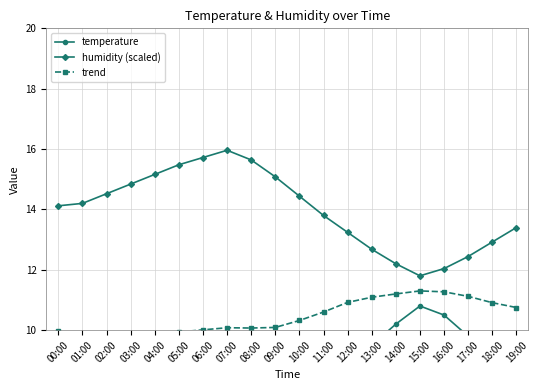

Reading left to right, what are all the values shown in this chart?

temperature: 5.8	5.3	5.0	4.8	4.6	4.4	4.3	4.2	4.5	5.1	6.2	7.4	8.6	9.5	10.2	10.8	10.5	9.8	8.9	8.1
humidity (scaled): 14.1	14.2	14.5	14.8	15.2	15.5	15.7	16.0	15.6	15.1	14.4	13.8	13.2	12.7	12.2	11.8	12.0	12.4	12.9	13.4
trend: 10.0	9.8	9.8	9.8	9.9	9.9	10.0	10.1	10.1	10.1	10.3	10.6	10.9	11.1	11.2	11.3	11.3	11.1	10.9	10.8